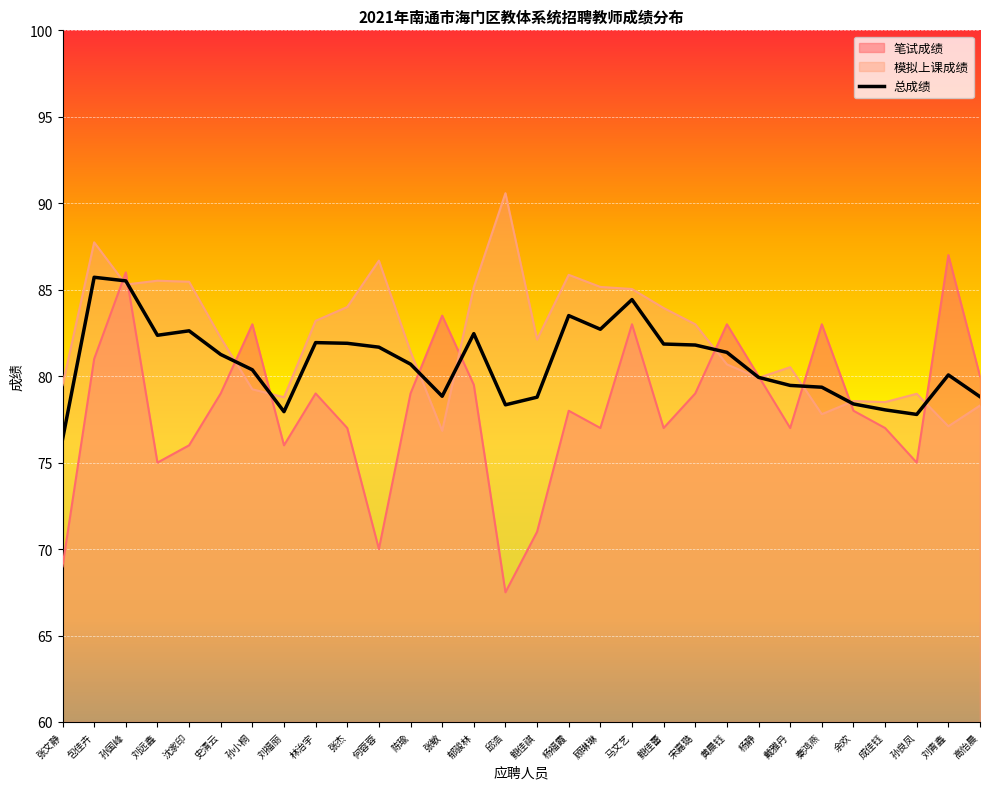

Between which two adjacent categories do 模拟上课成绩 and 笔试成绩 first intersect?

包佳卉 and 孙国峰